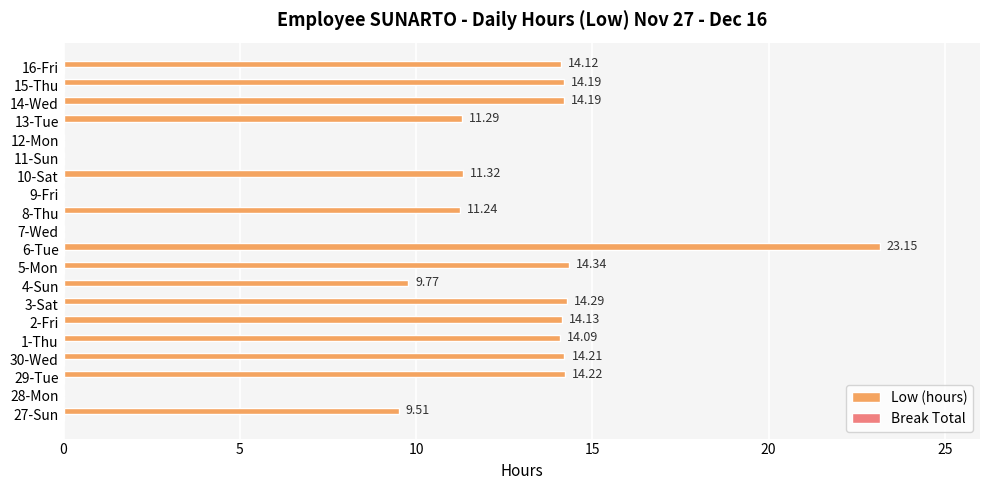

Which has a higher value, 27-Sun or 13-Tue?

13-Tue